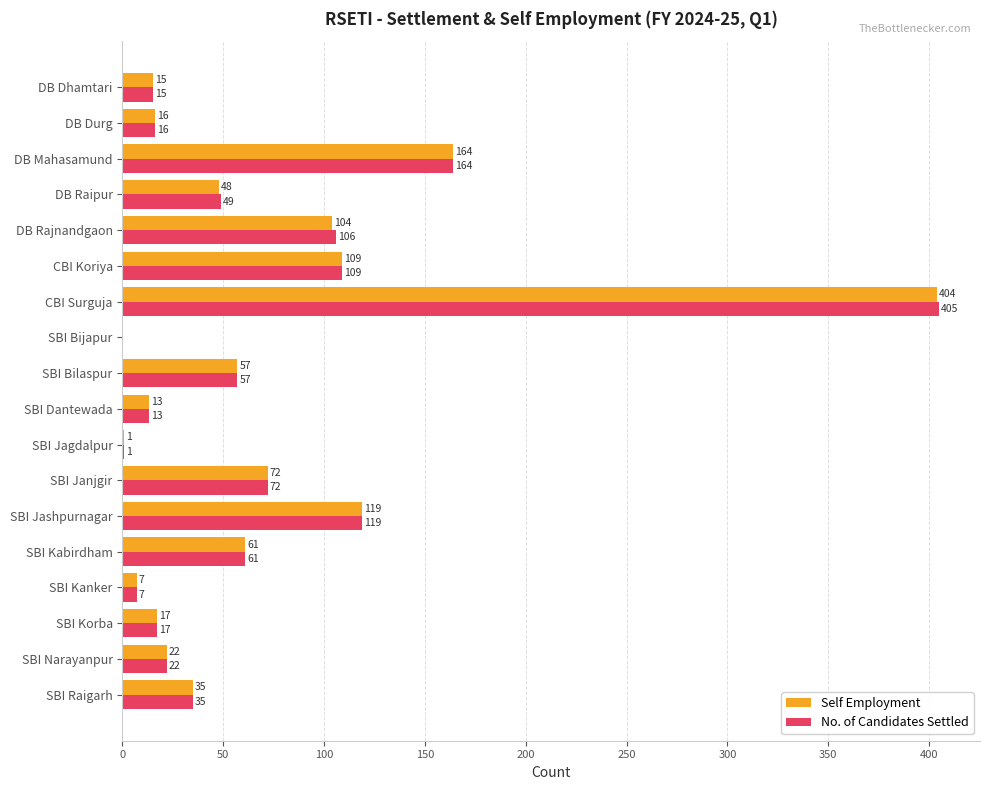

How many positive values does the No. of Candidates Settled series have?

17